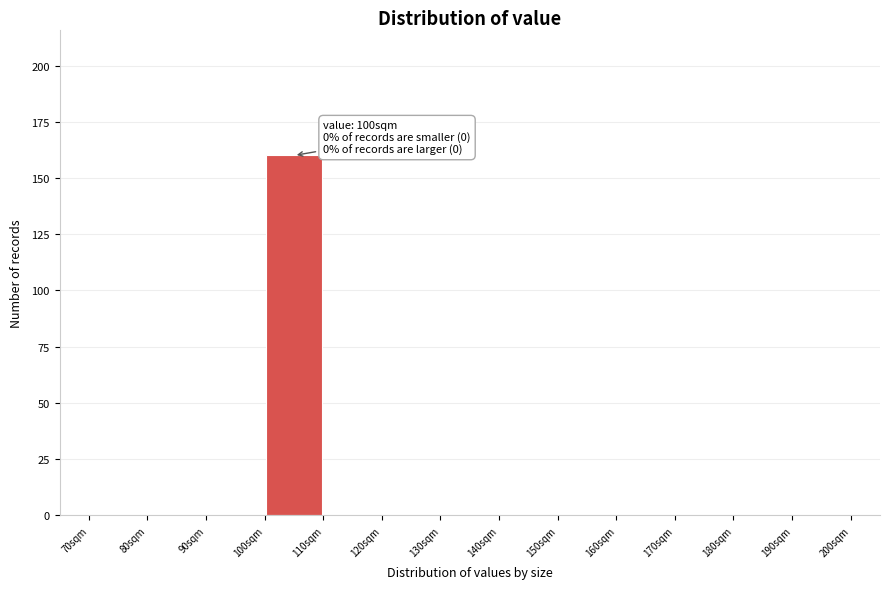

Over which range of the x-axis is the bar tallest?

100 to 110